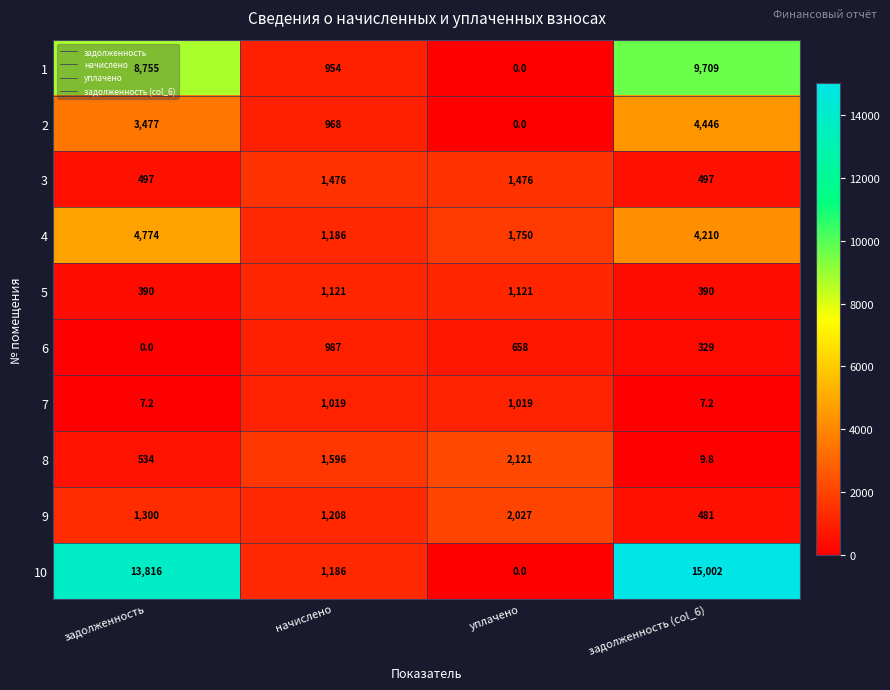

What is the greatest value displayed?

15002.0